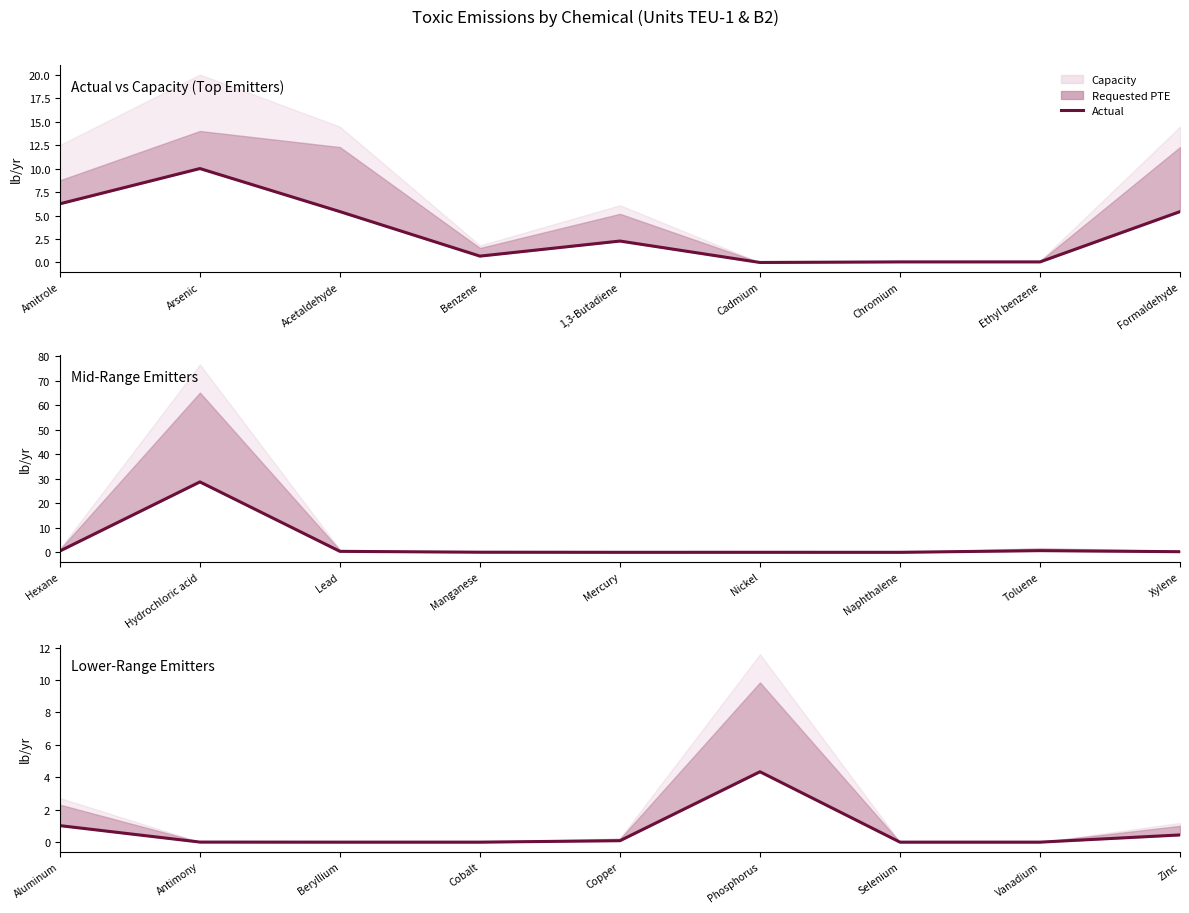

True or false: the data shows 0.3 at Aluminum.

False